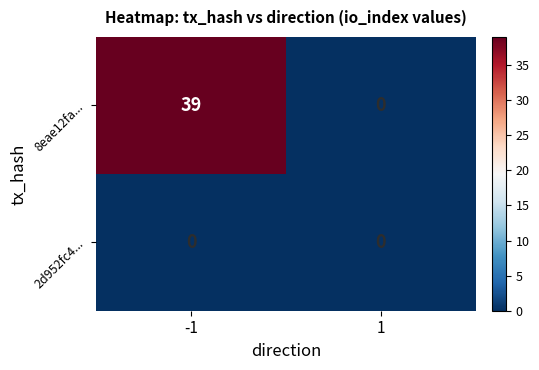

Reading left to right, transcribe all the data shown in this chart.

8eae12fa...: 39	0
2d952fc4...: 0	0